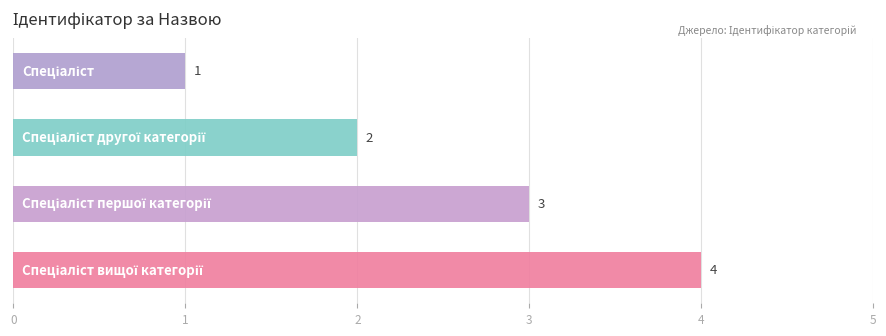

Count the values in the range 2 to 4.

3